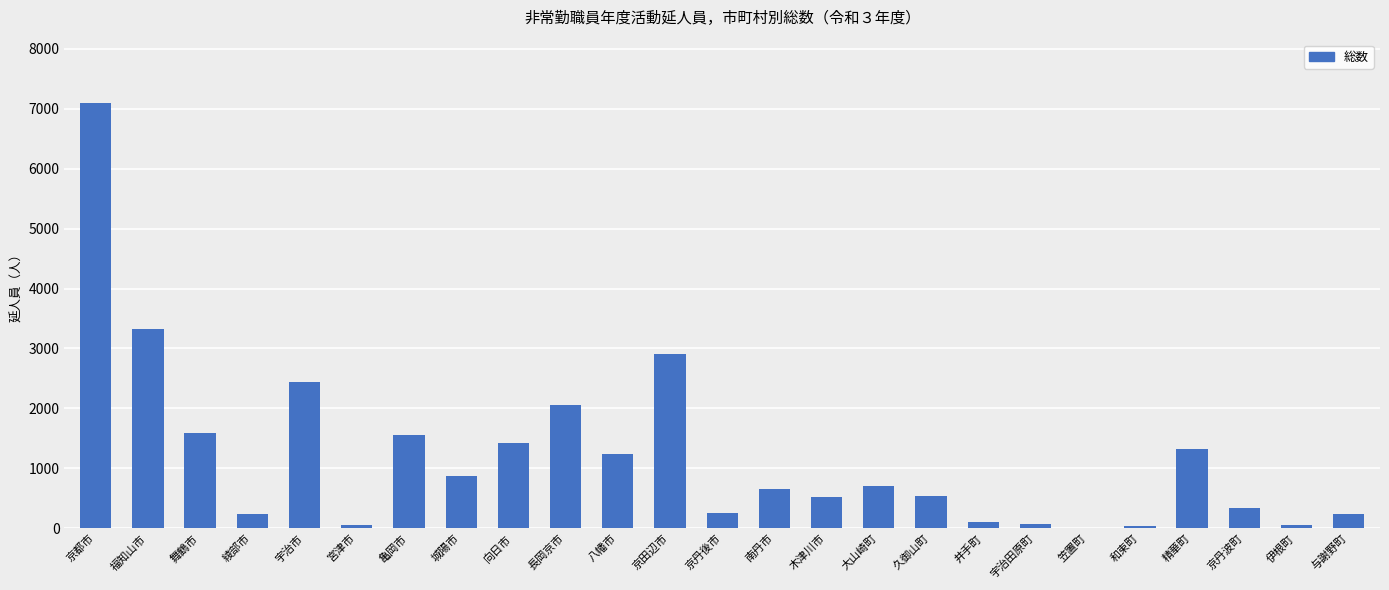

At which label does the data first exceed 662?

京都市